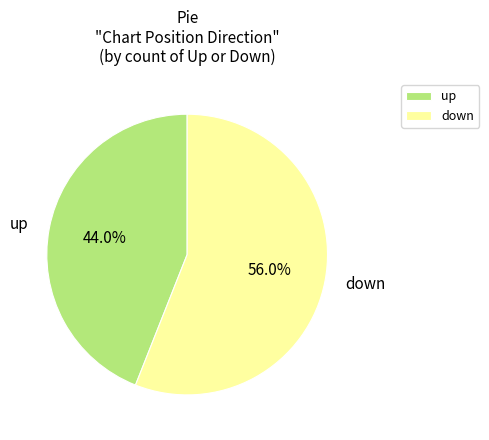

Between down and up, which is larger?

down